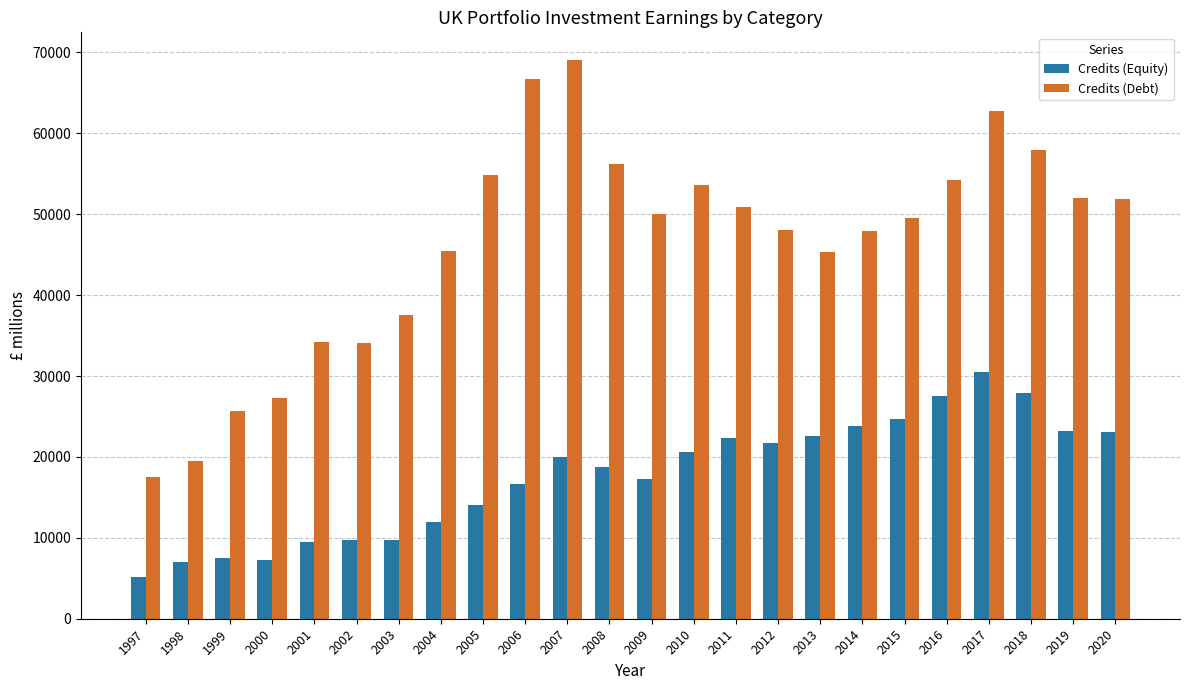

What is the approximate value of Credits (Debt) at 2008, to the nearest 10?

56190